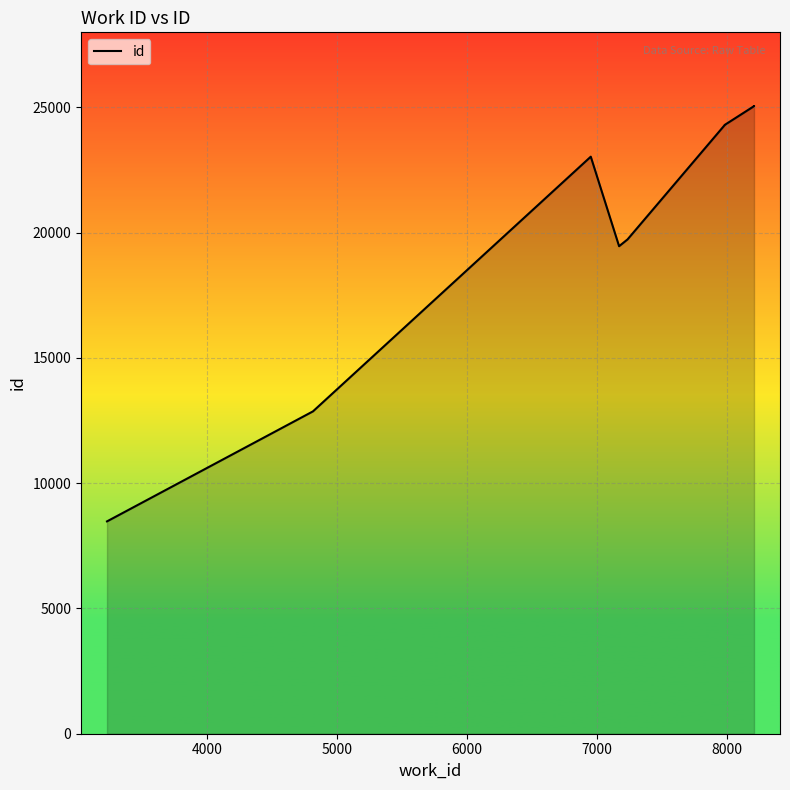

What position from the right is 4000?

9